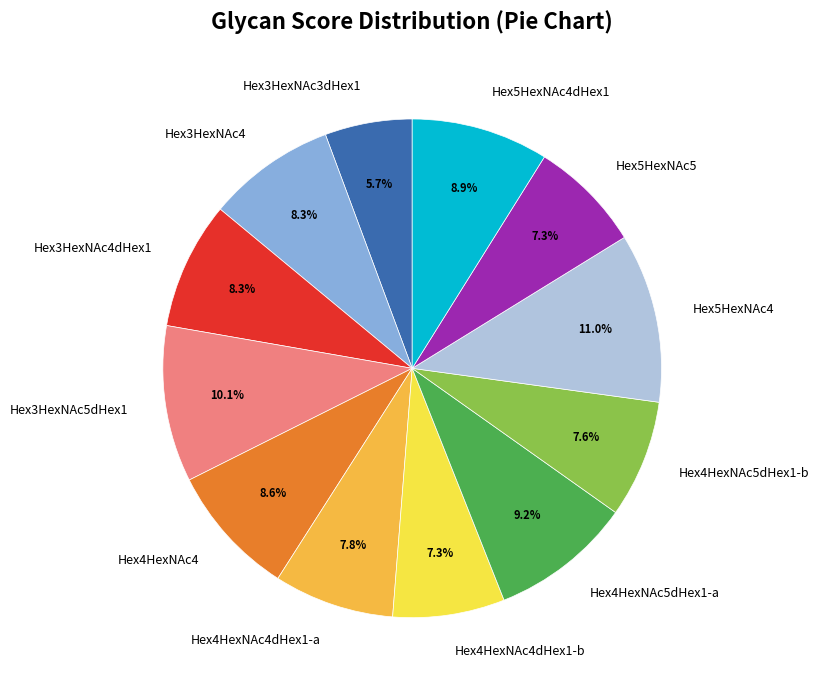

Is it true that Hex4HexNAc5dHex1-b is 8% of the pie?

True